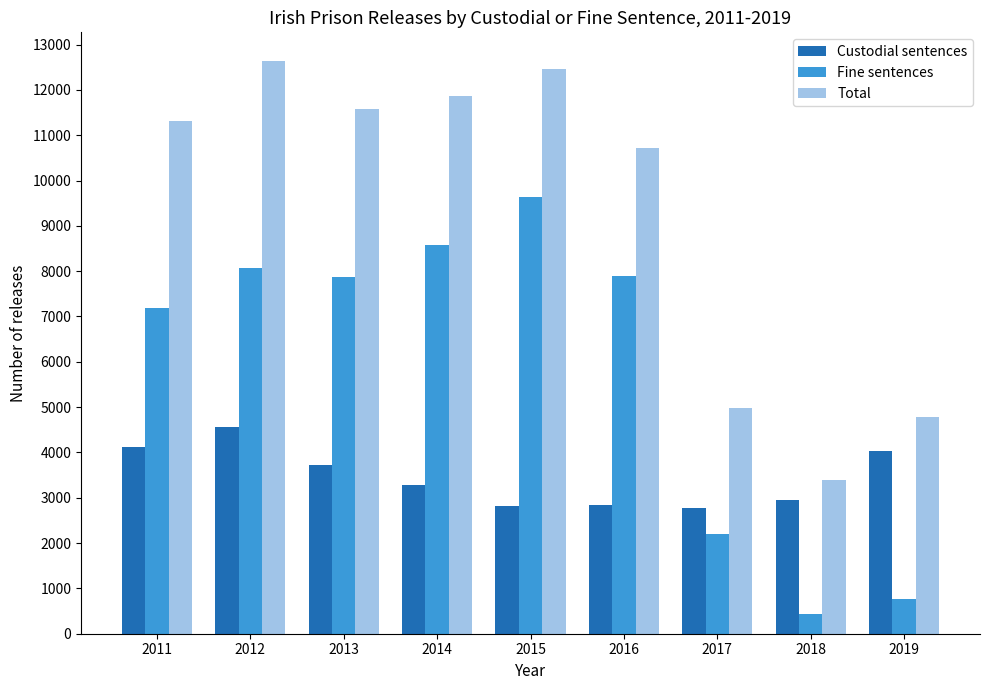

Count the number of categories in the chart.

9